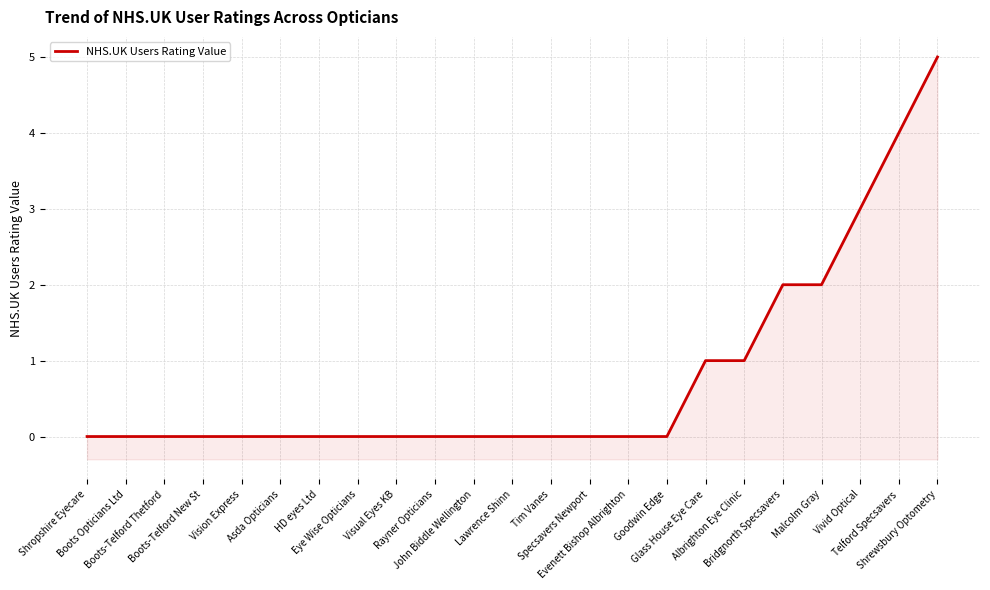

Reading left to right, extract all data points from this chart.

0	0	0	0	0	0	0	0	0	0	0	0	0	0	0	0	1	1	2	2	3	4	5